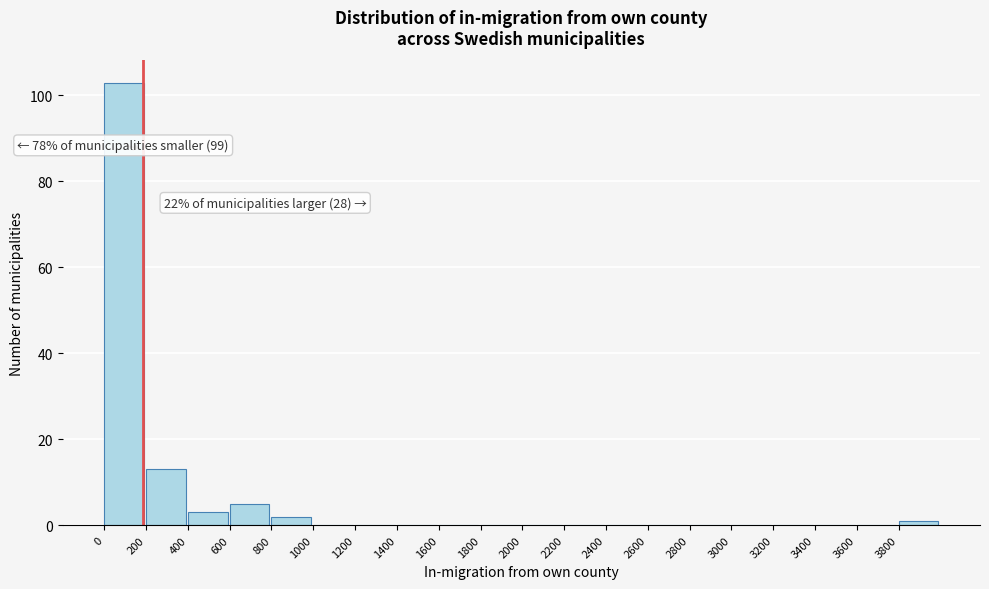

Over which range of the x-axis is the bar tallest?

0 to 200